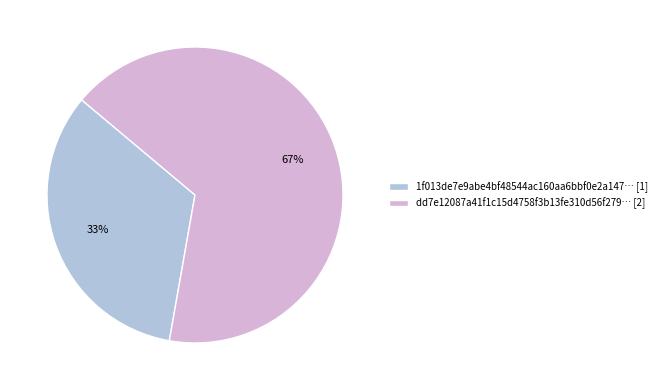

To the nearest percent, what percentage of the pie is 1f013de7e9abe4bf48544ac160aa6bbf0e2a147… [1]?

33%